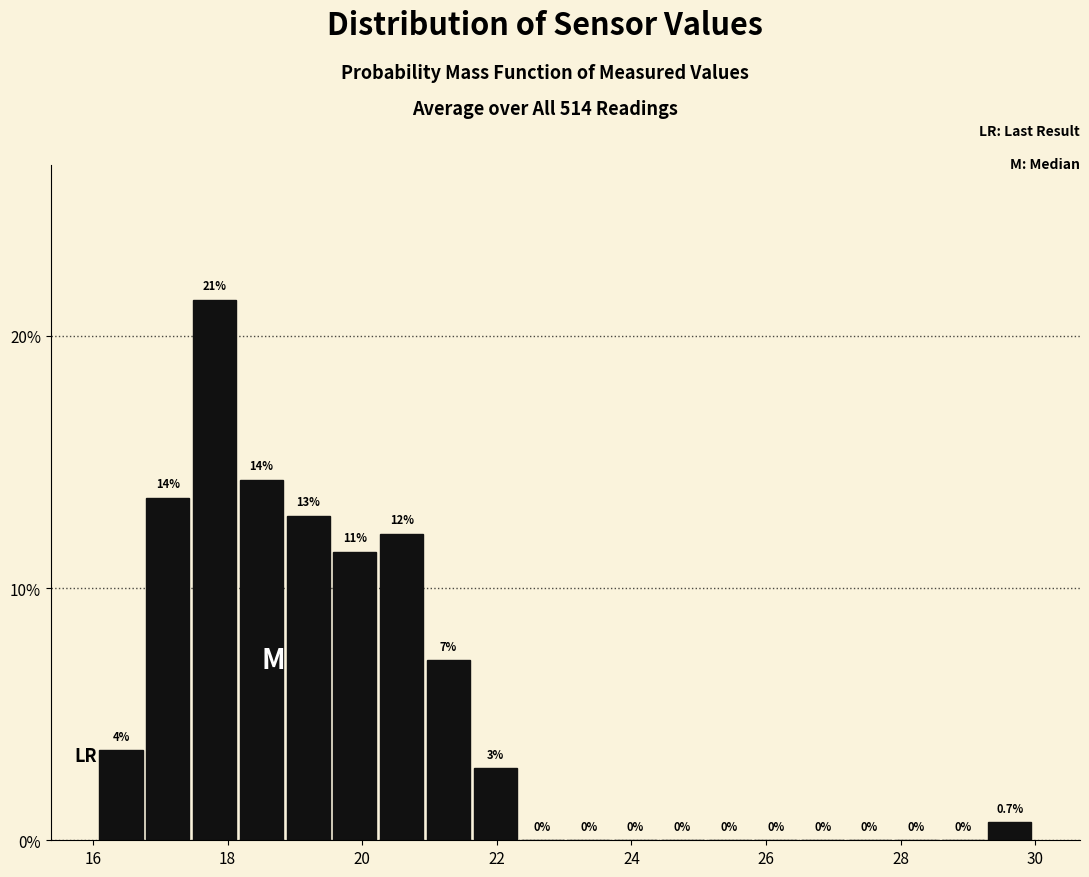

Read against the x-axis, roughly where is the centre of the tallest bar?

17.8